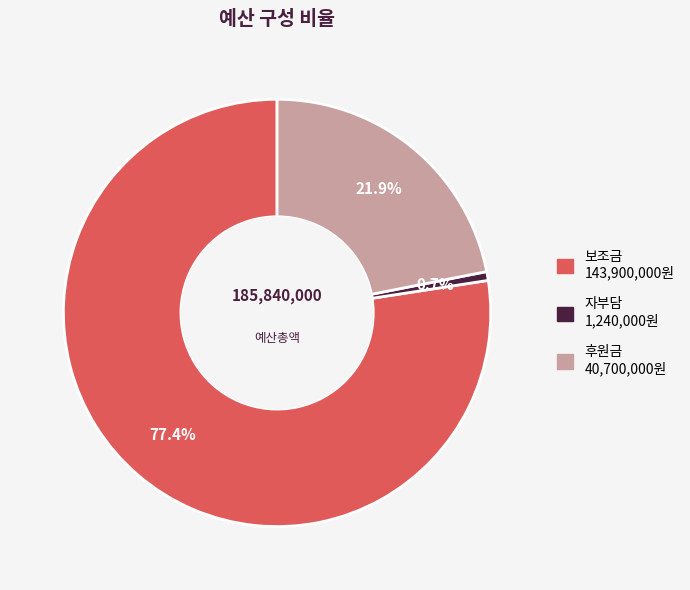

To the nearest percent, what is the average slice percentage?

33%